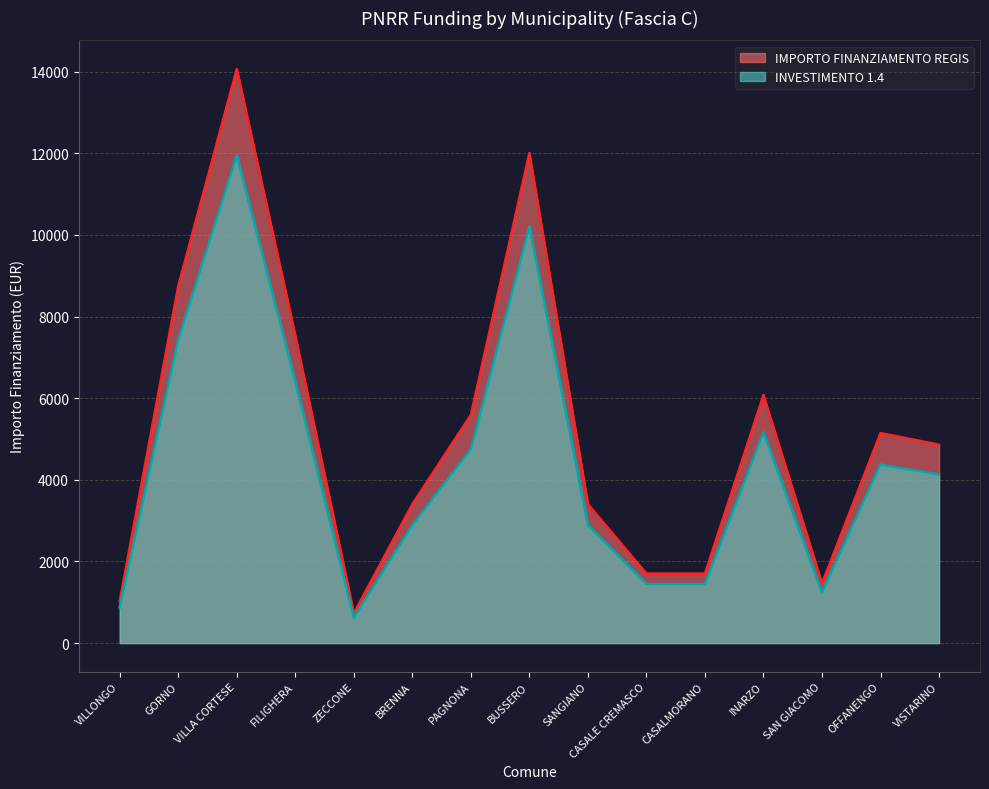

How many interior local valleys does the INVESTIMENTO 1.4 series have?

2